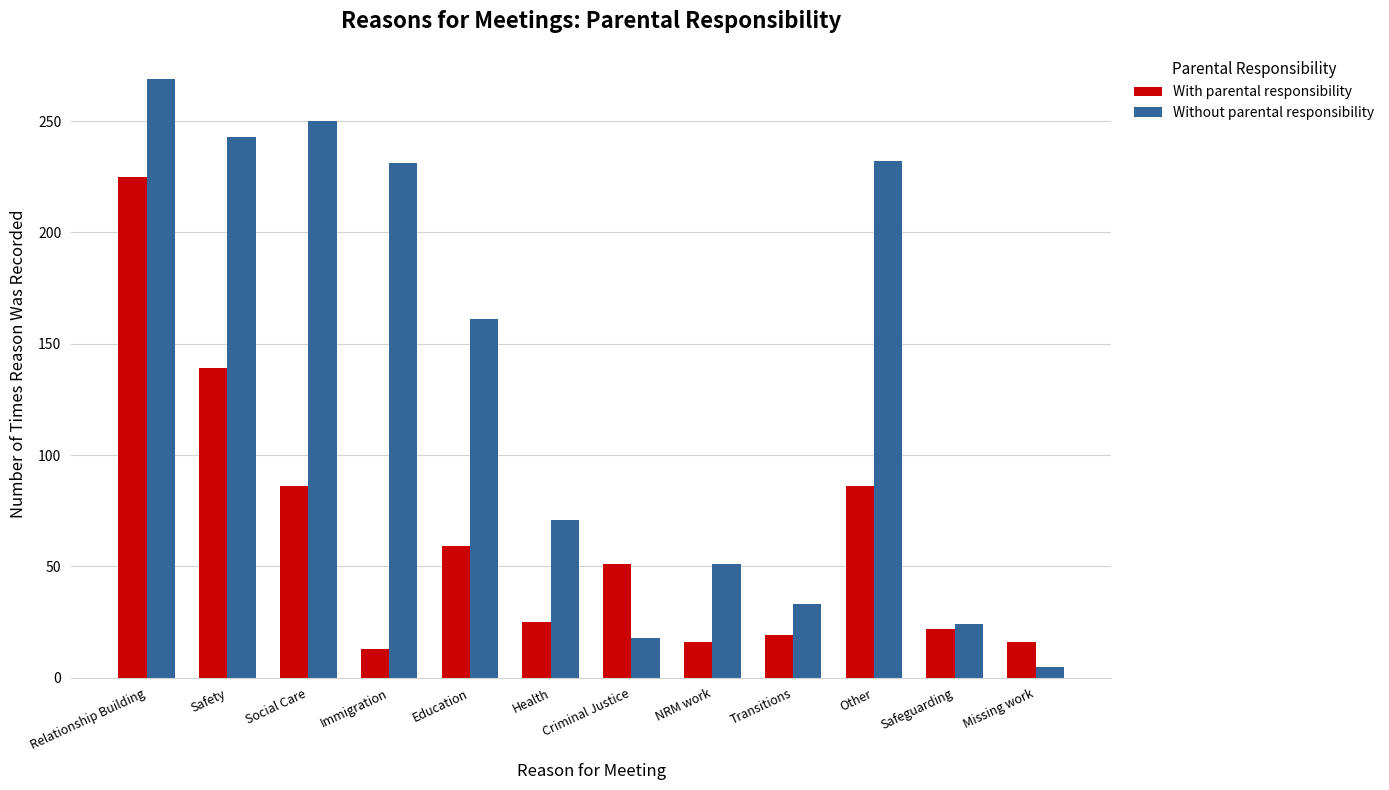

Is the value of Without parental responsibility at Health greater than the value of With parental responsibility at Criminal Justice?

Yes